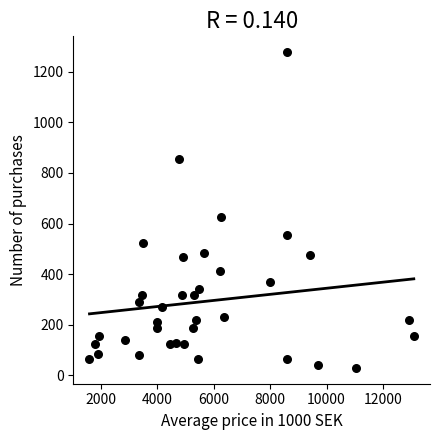

What is the range of Y values (max minus min)?

1249